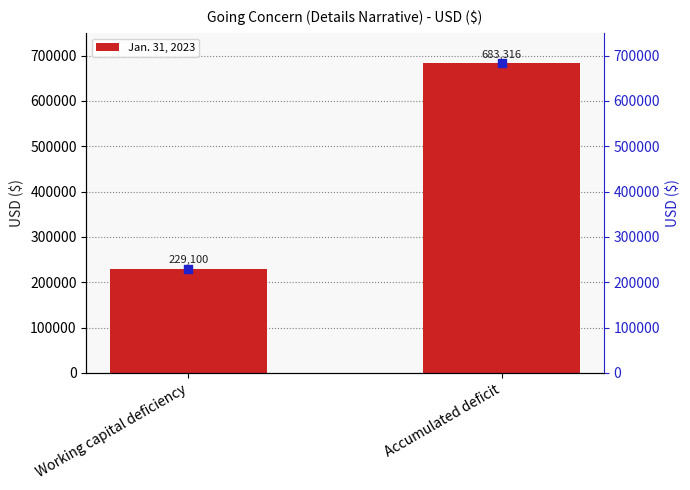

At which category is the sum across all series the highest?

Accumulated deficit